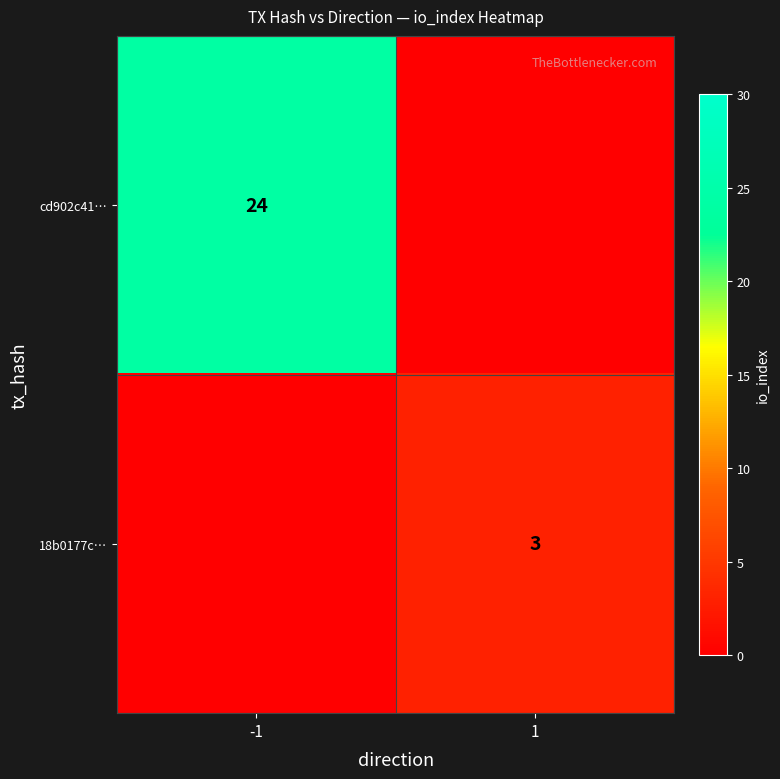

True or false: cd902c41… has a value of 35 at -1.

False